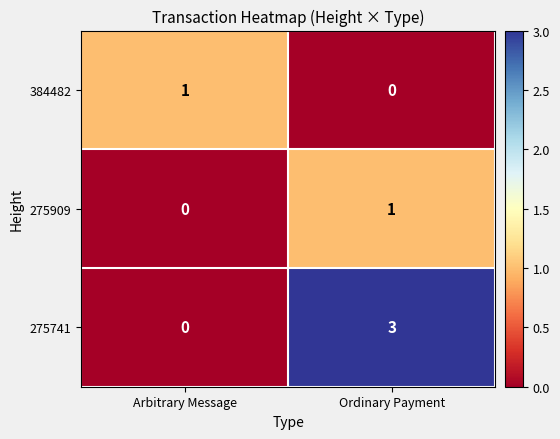

Which series changed the most between Arbitrary Message and Ordinary Payment?

275741